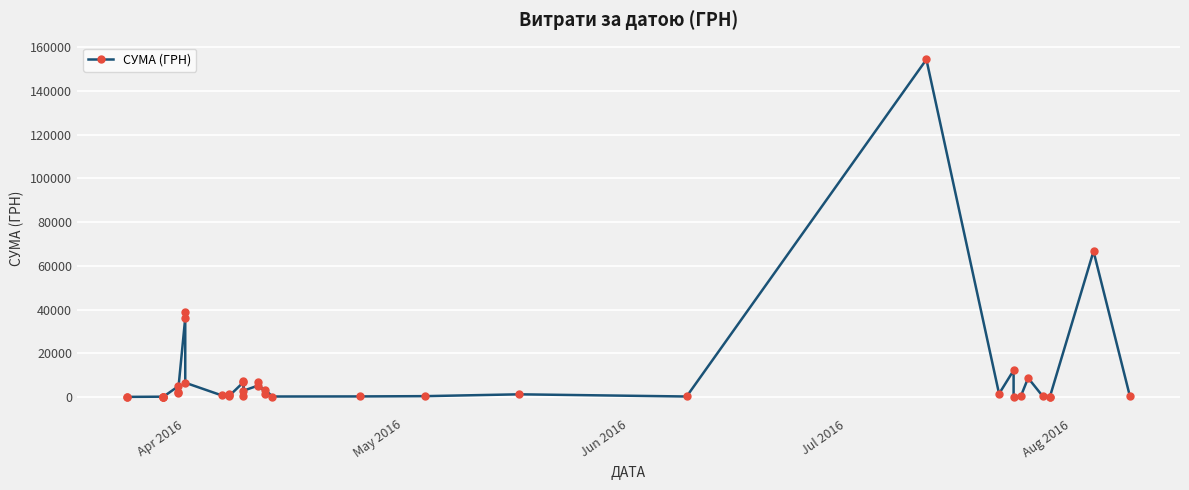

True or false: the data shows 2999.2 at 34.

False